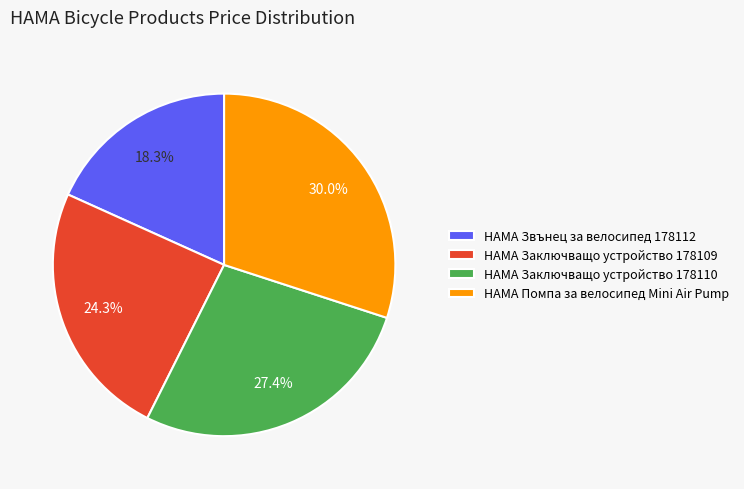

Is HAMA Заключващо устройство 178109 the majority of the pie?

No